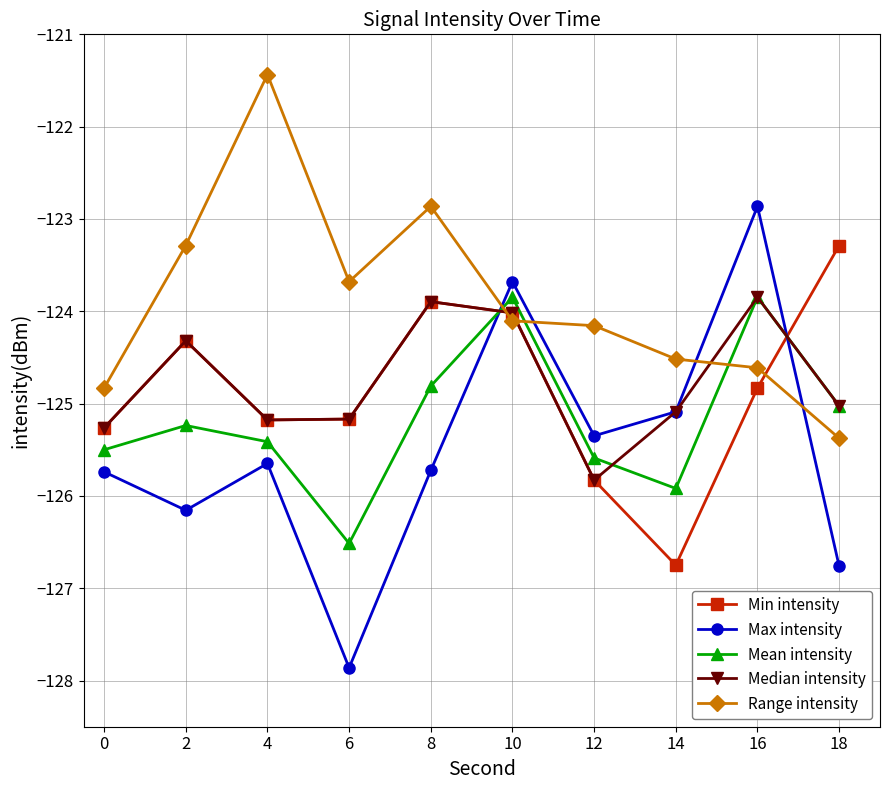

What is the value of the Max intensity point at the 1st from the left?

-125.7